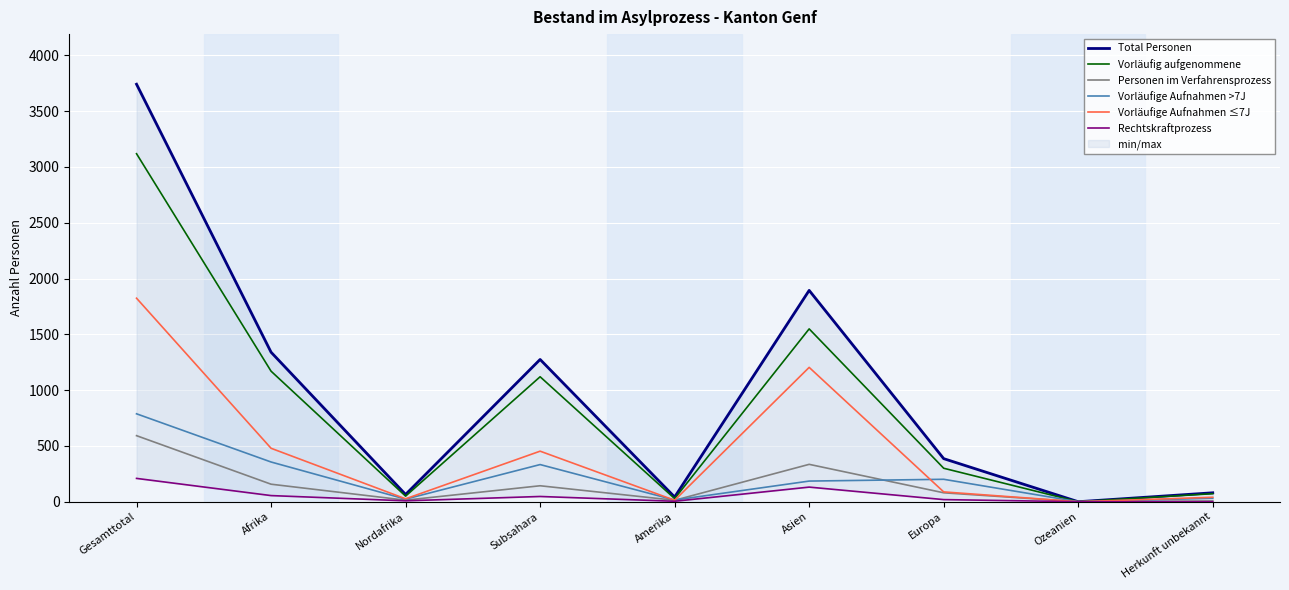

What is the average value of the Rechtskraftprozess series?

53